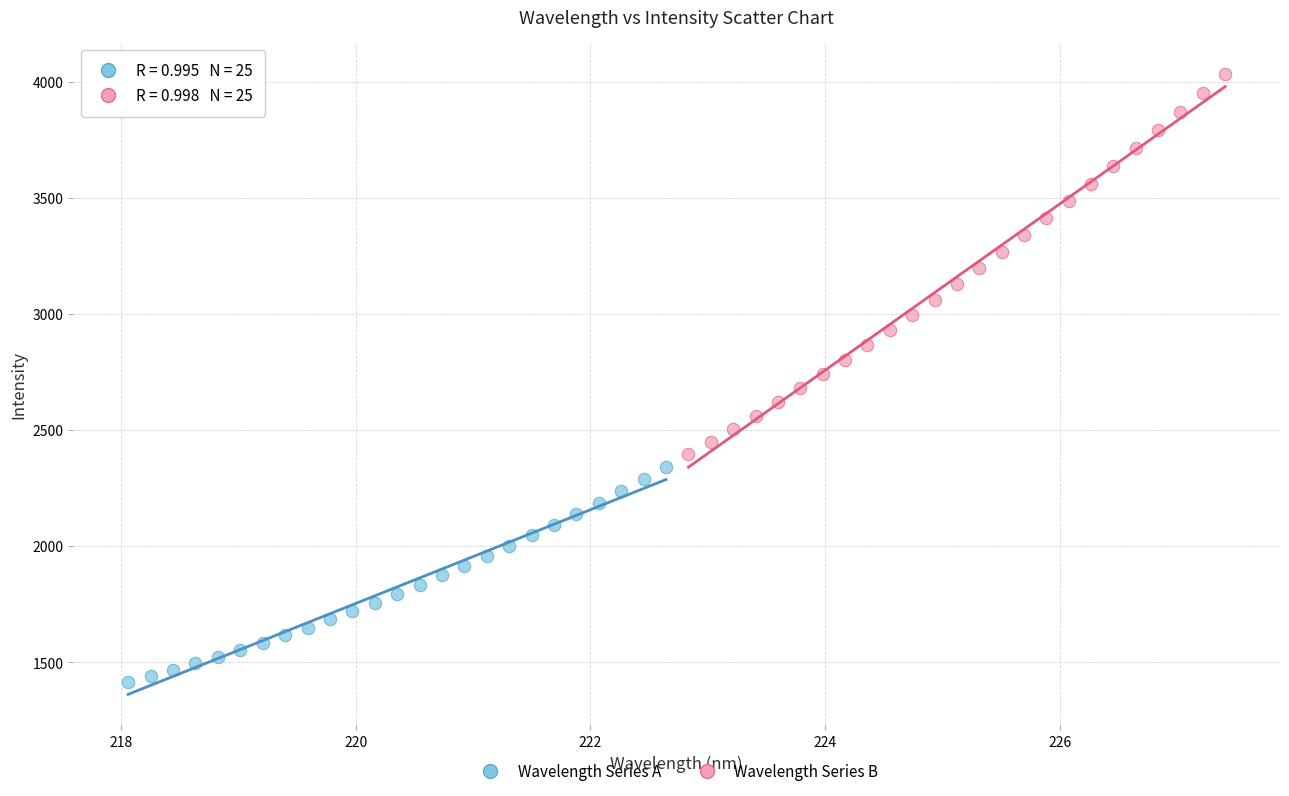

Which series reaches the maximum Y coordinate?

Wavelength Series B